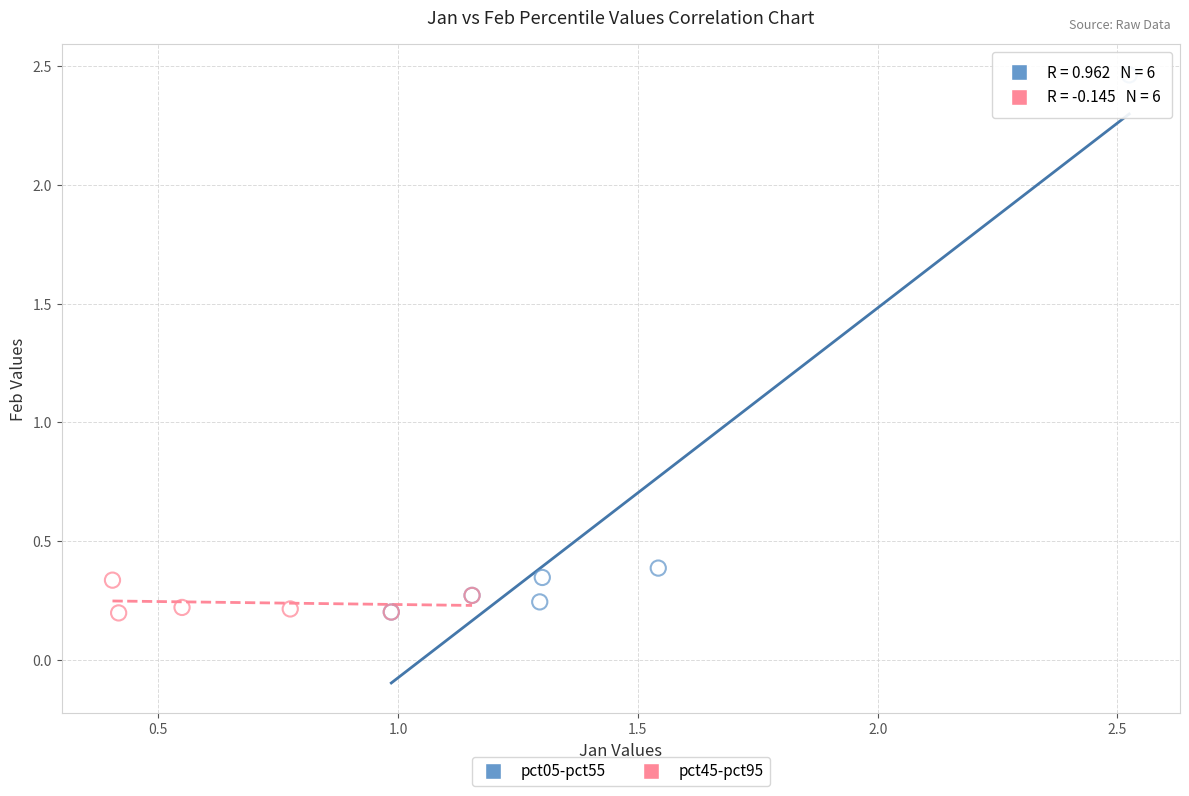

Which series reaches the maximum Y coordinate?

pct05-pct55